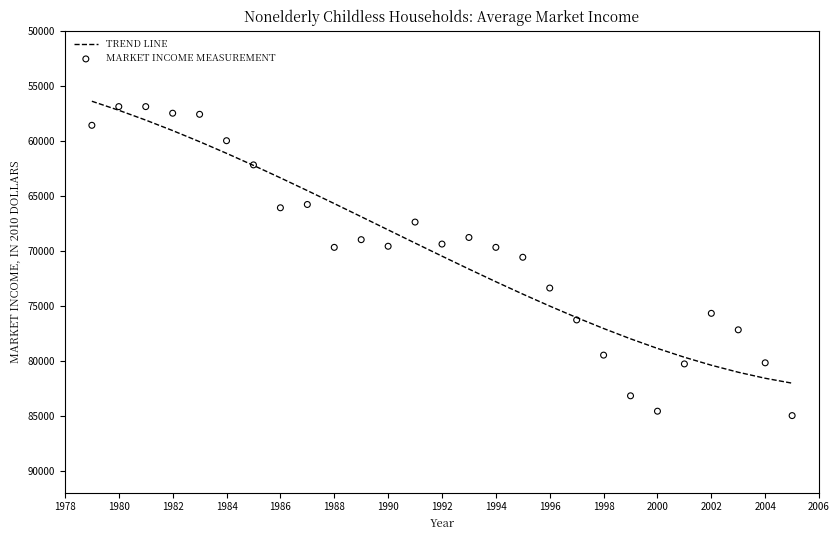

At how many categories does at least one series exceed 75848?

9